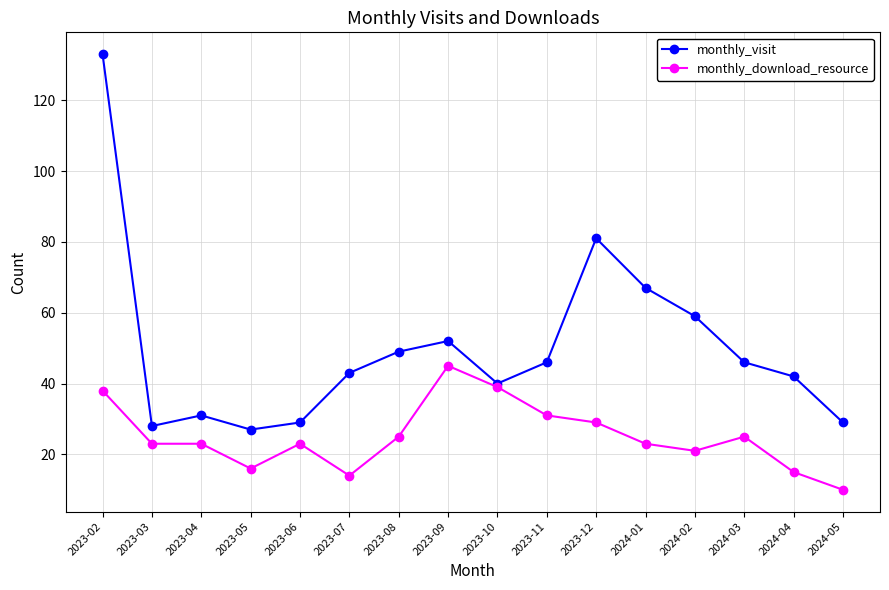

Which category has the highest value across all series?

2023-02